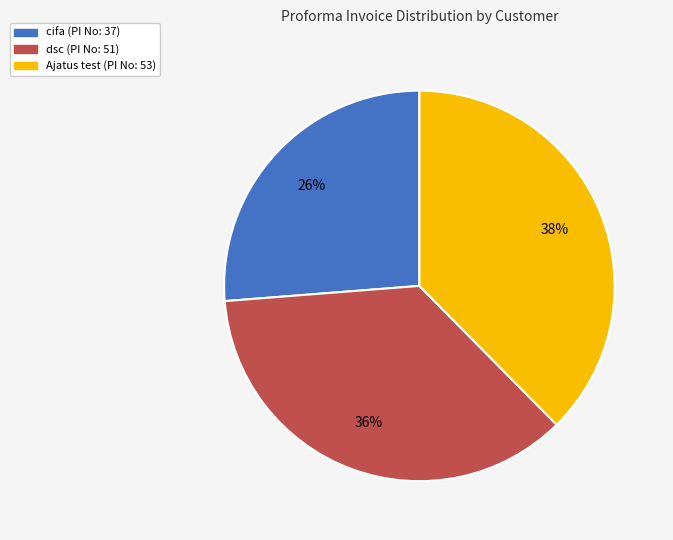

Do Ajatus test and cifa together represent more than half of the pie?

Yes